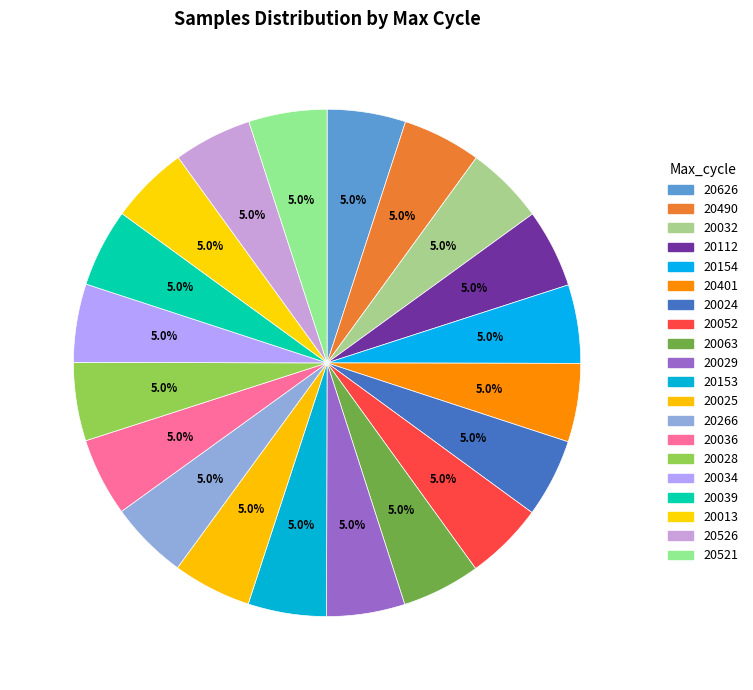

Between 20036 and 20154, which is larger?

20154